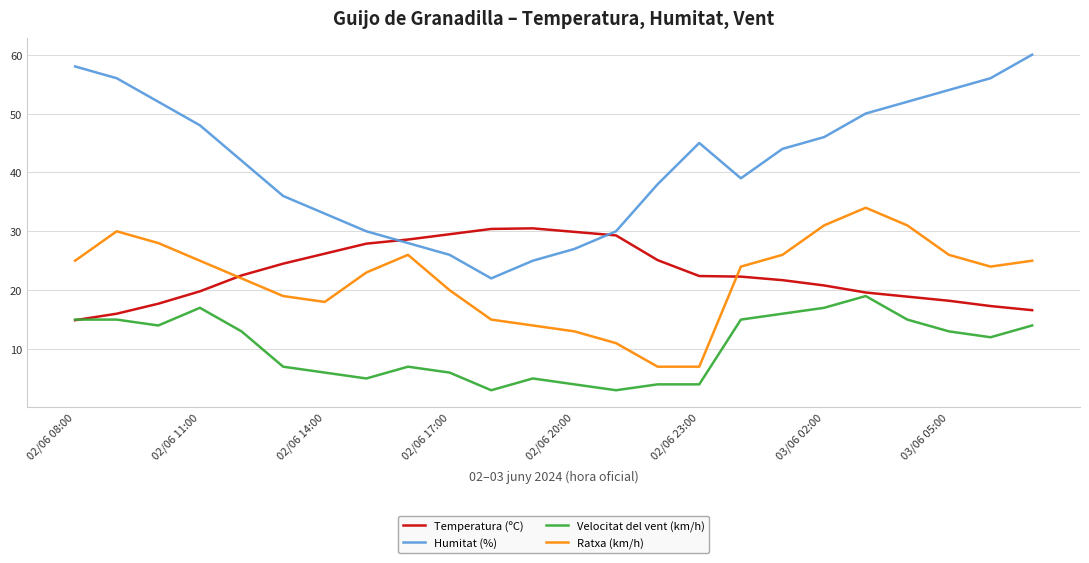

Which series has the largest total across all categories?

Humitat (%)